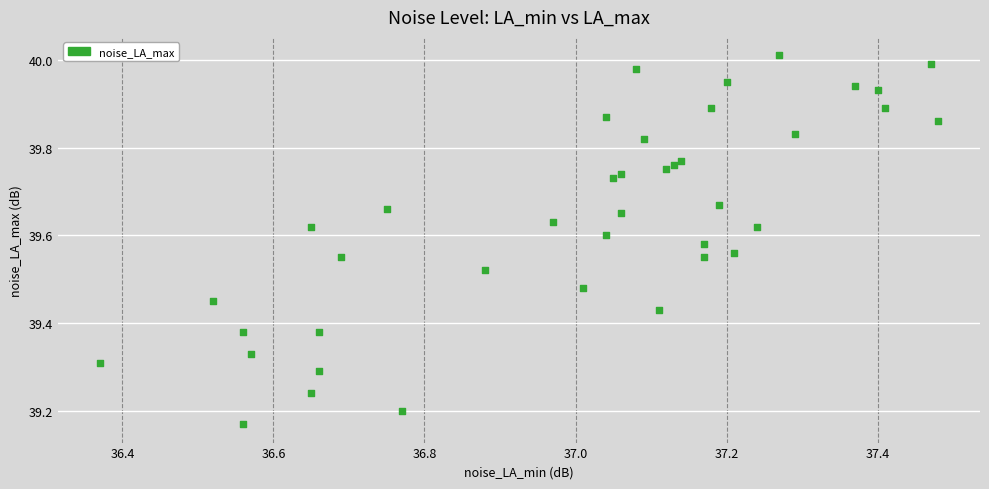

What is the range of X values (max minus min)?

1.1